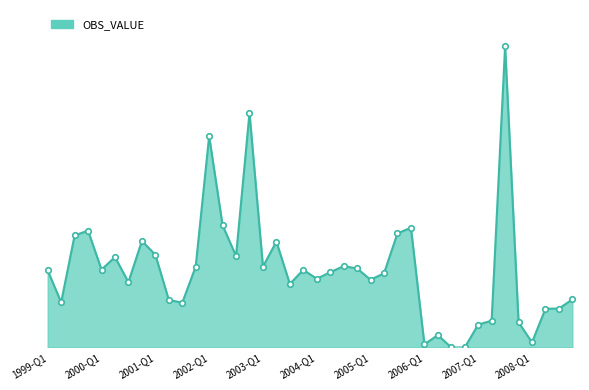

At which category does the chart reach its peak across all series?

2007-Q3